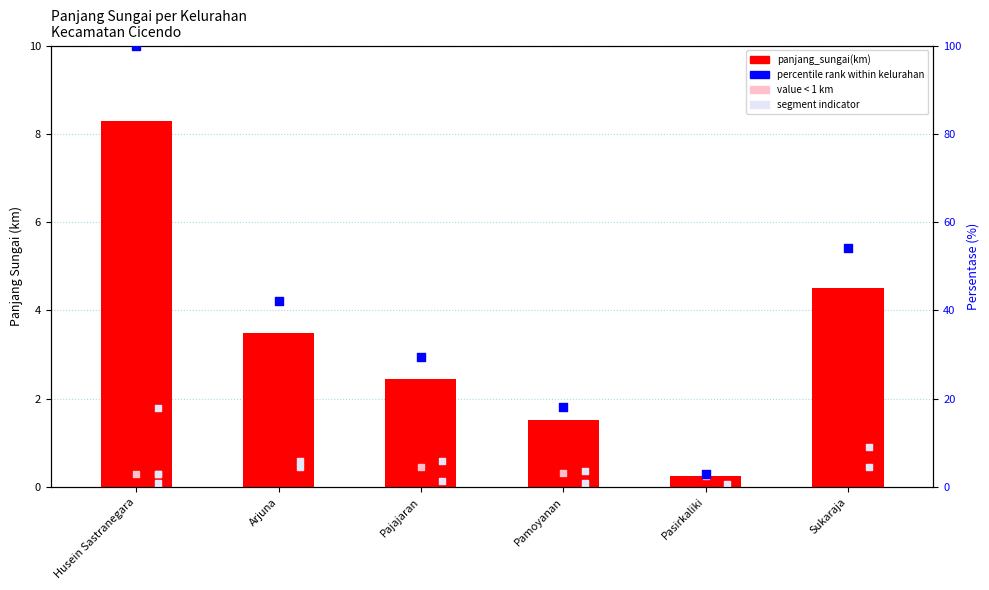

At which category is the sum across all series the highest?

Husein Sastranegara